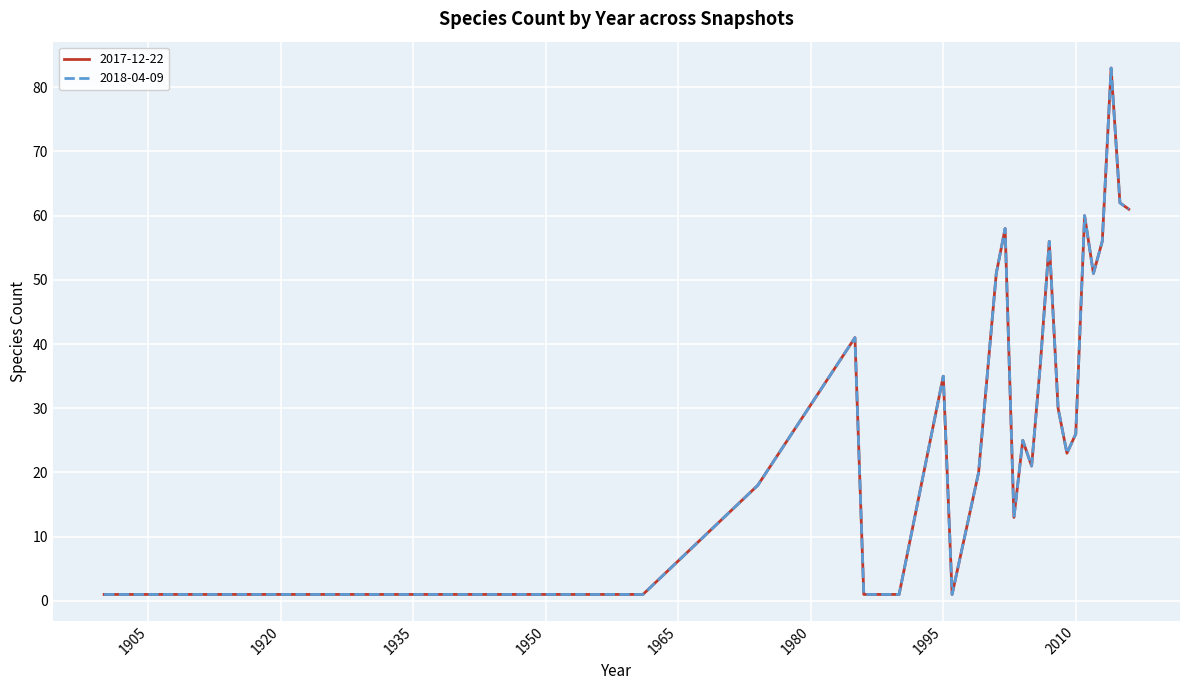

Reading left to right, list all the values displayed in this chart.

2017-12-22: 1	1	18	41	1	1	1	35	1	20	51	58	13	25	21	37	56	30	23	26	60	51	56	83	62	61
2018-04-09: 1	1	18	41	1	1	1	35	1	20	51	58	13	25	21	37	56	30	23	26	60	51	56	83	62	61